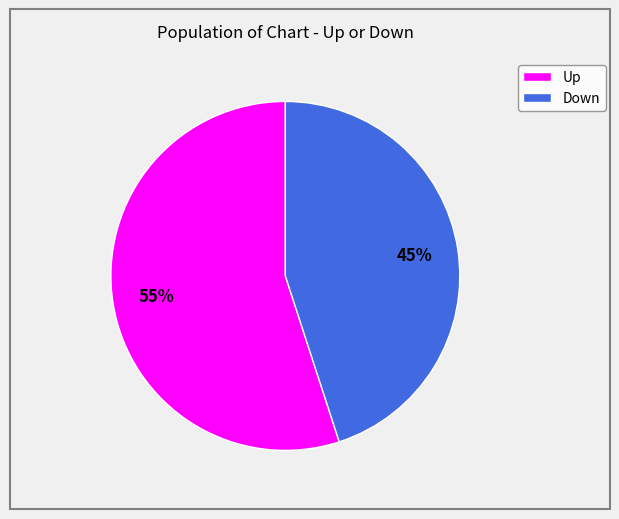

The Up slice represents 55% of the pie. True or false?

True